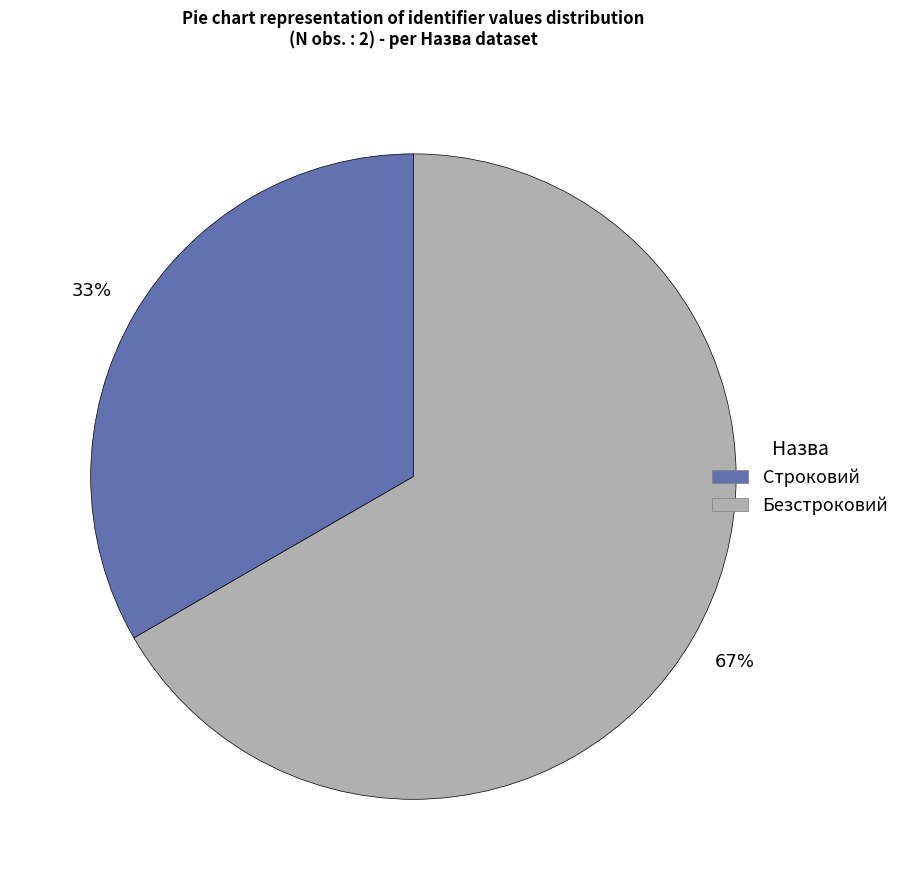

Which category has the smallest portion of the pie?

Строковий